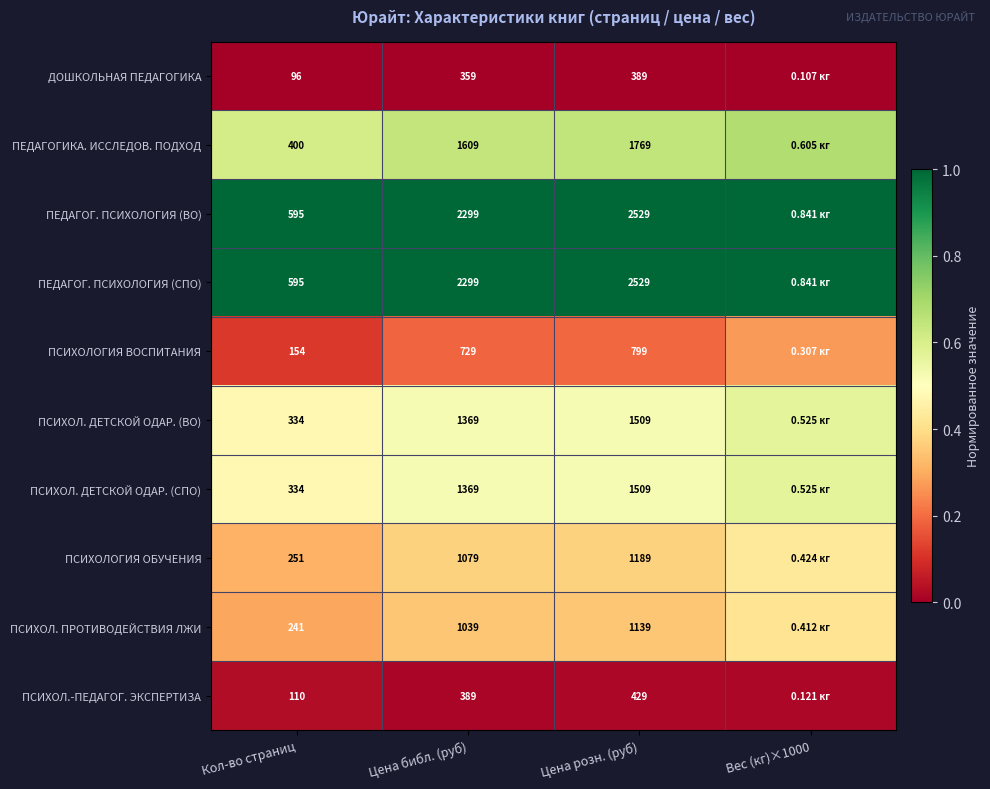

Which has a higher value, Цена розн. (руб) or Цена библ. (руб)?

Цена розн. (руб)